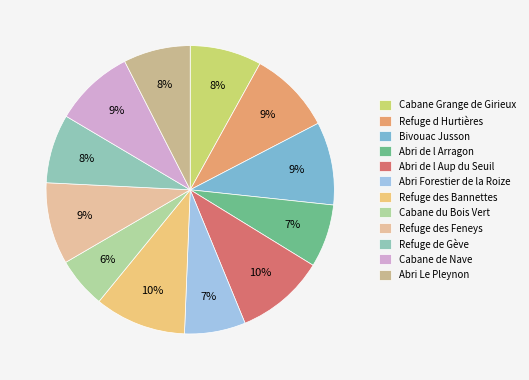

How many segments does this pie chart have?

12